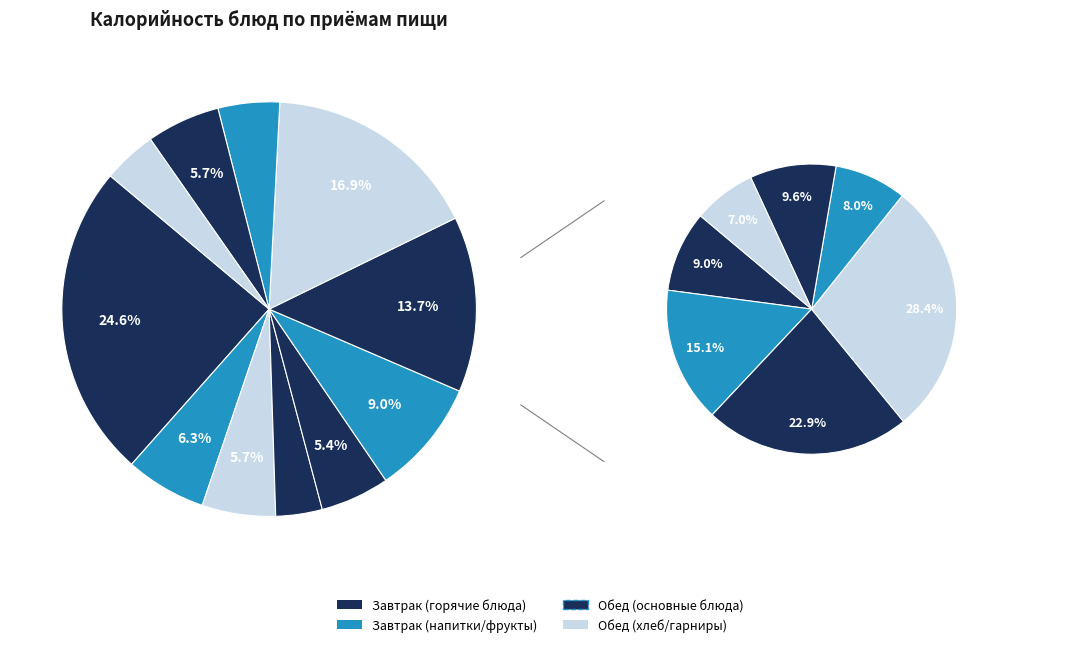

How many segments does this pie chart have?

11